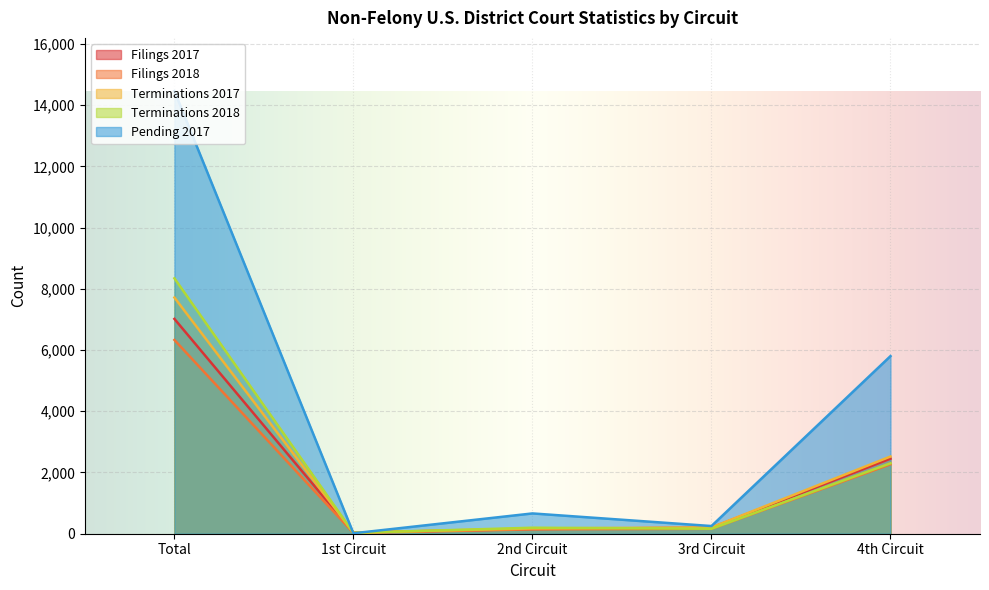

How many series are shown in this chart?

5